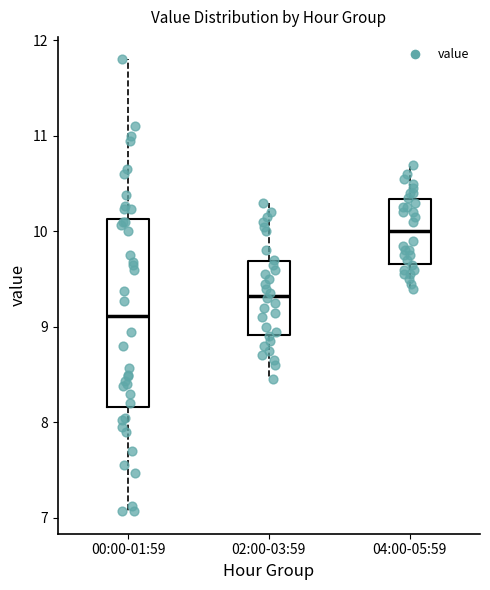

Reading left to right, transcribe this box plot: for each box, give where its median line is, the range the box spans, and where its two whiskers end, as read against the y-axis. The values are not printed on the chart, so give them approximately, as read against the axis.

00:00-01:59: median 9.1, box 8.2 to 10.1, whiskers 7.1 to 11.8
02:00-03:59: median 9.3, box 8.9 to 9.7, whiskers 8.5 to 10.3
04:00-05:59: median 10.0, box 9.7 to 10.3, whiskers 9.4 to 10.7